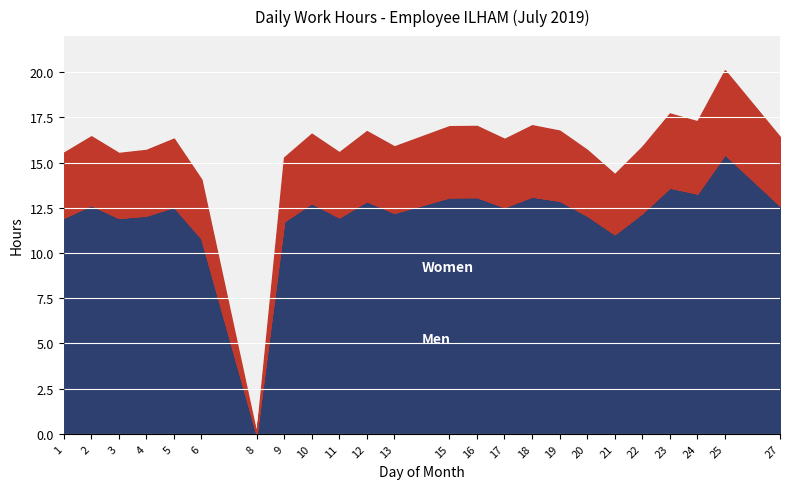

Which category has the lowest value across all series?

8